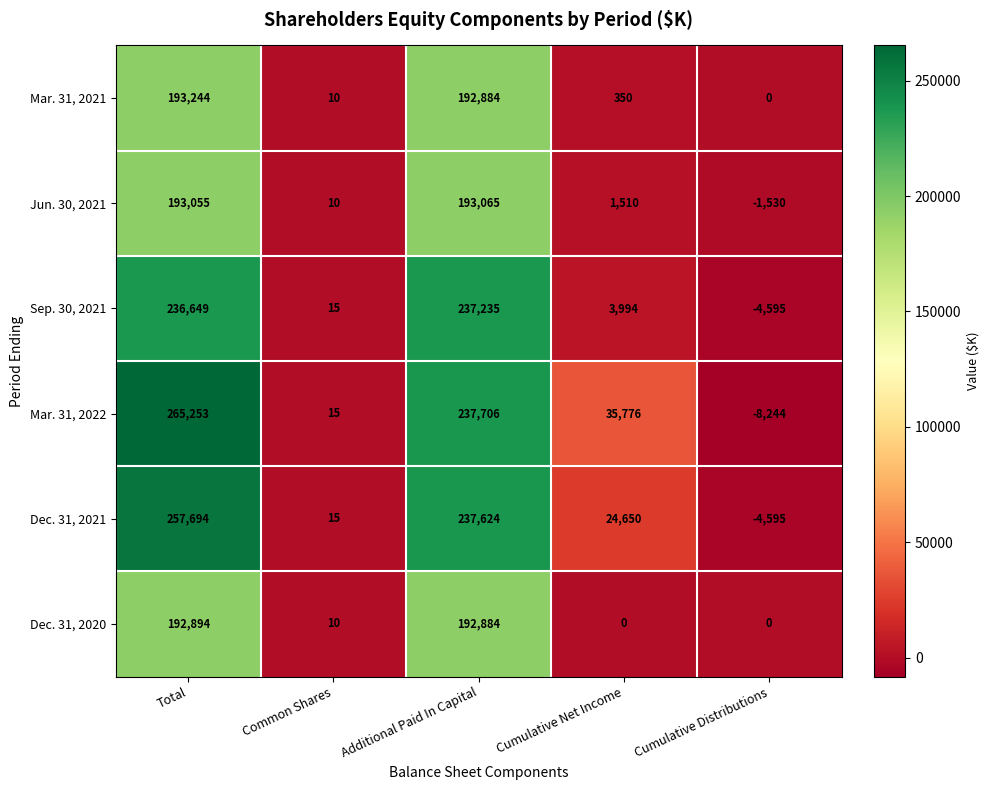

Where is Jun. 30, 2021 nearest to the value 95767?

Cumulative Net Income